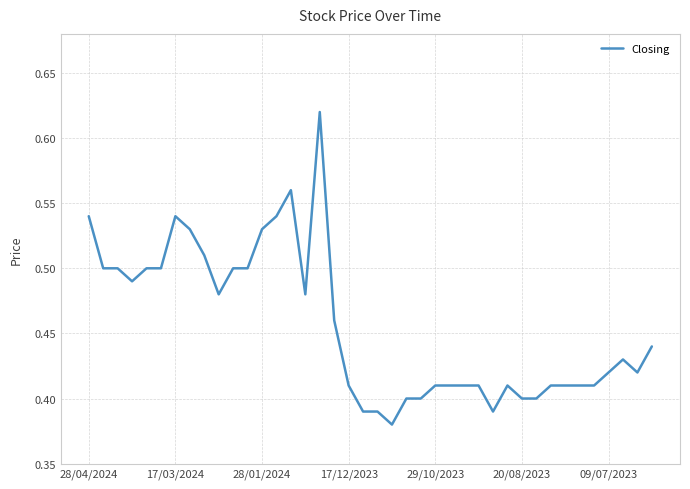

Is it true that the value at 28/04/2024 is 0.9?

False